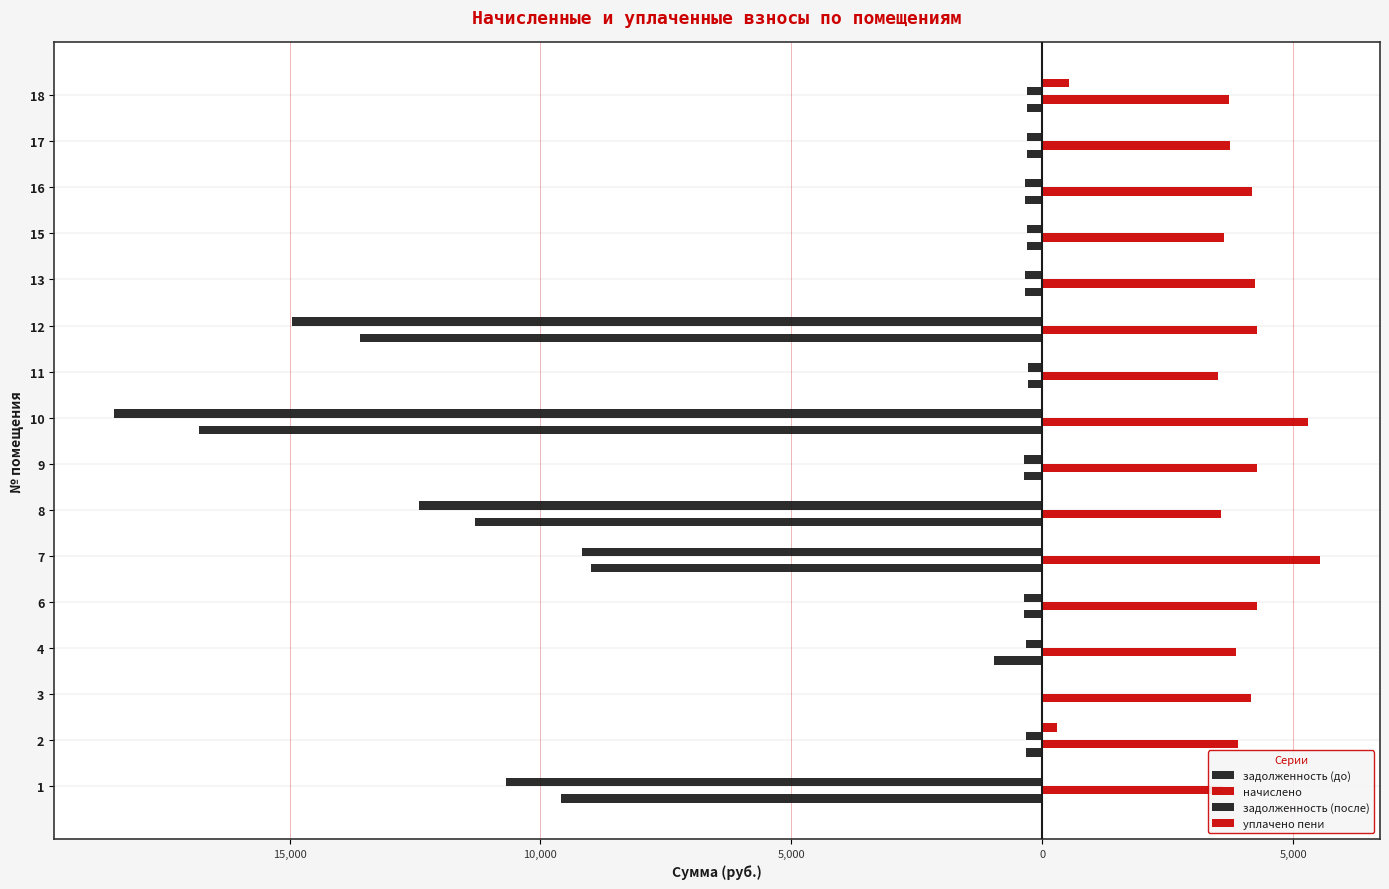

What is the average value of the уплачено пени series?

54.0